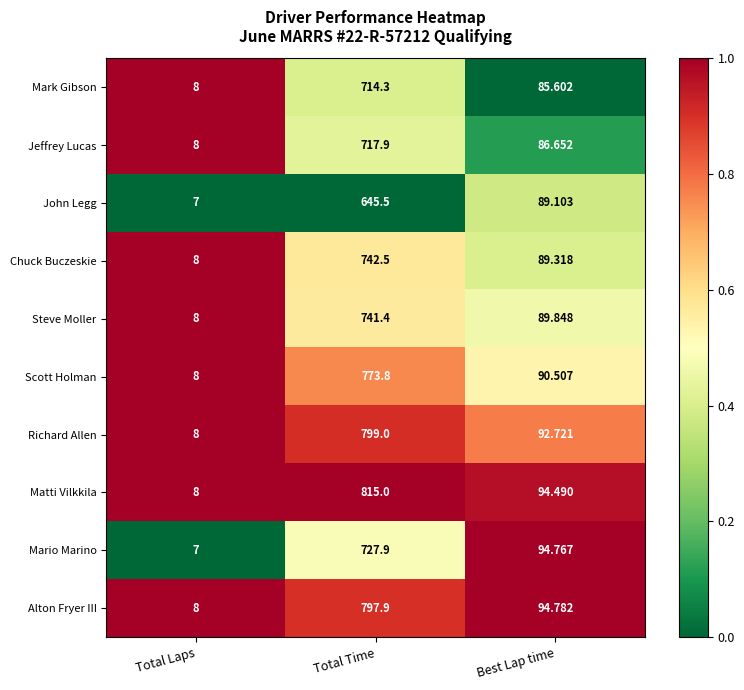

Where does the John Legg series first go above 89?

Total Time